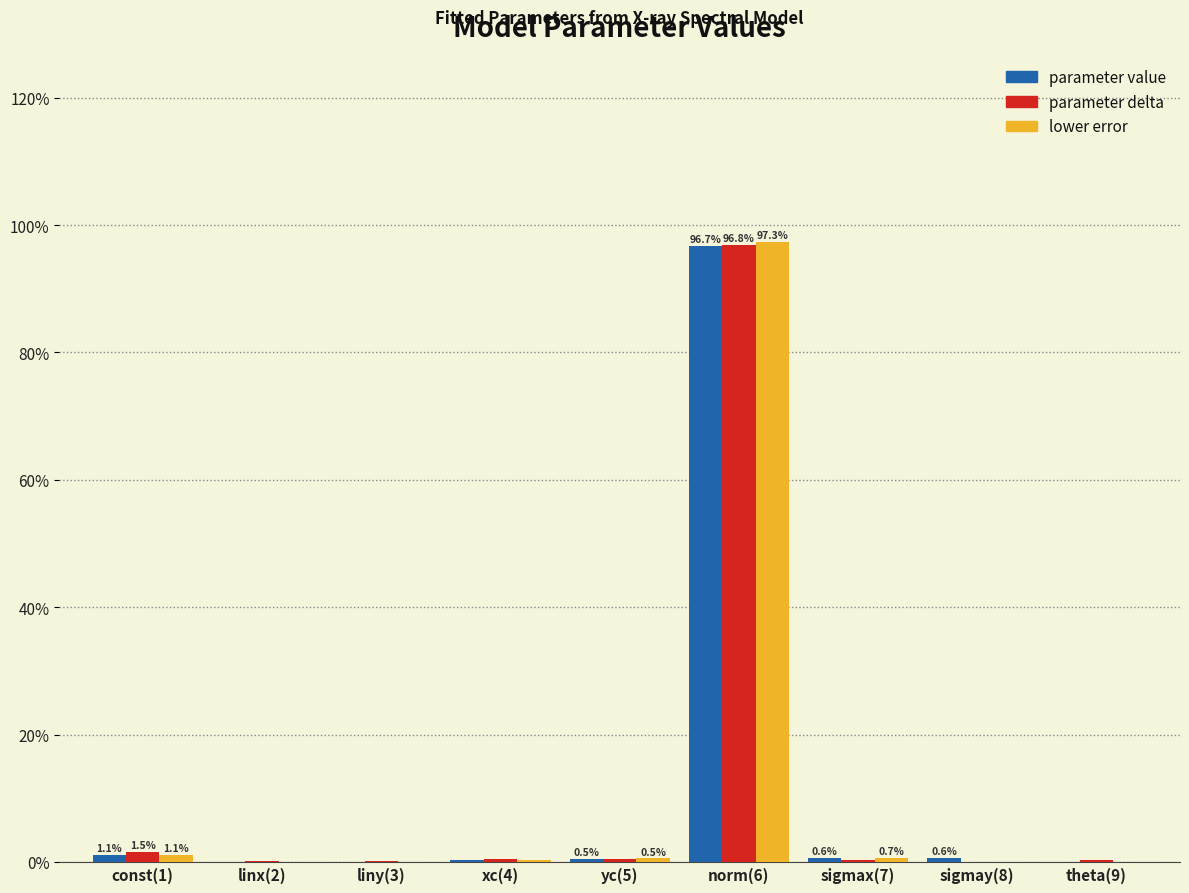

What is the greatest value displayed?

97.3